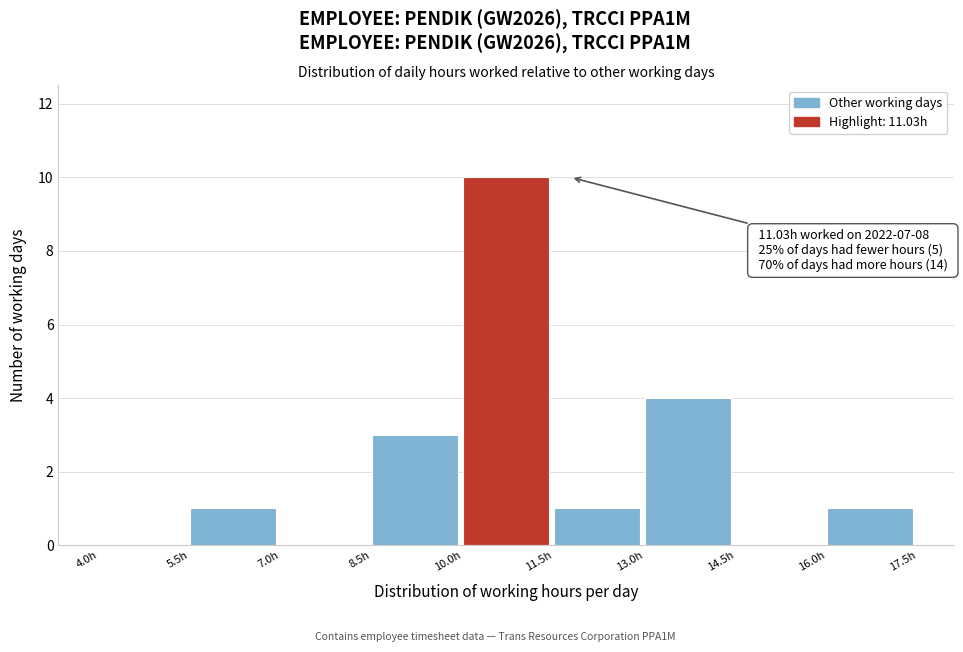

Which range on the x-axis has the tallest bar?

10.0 to 11.5